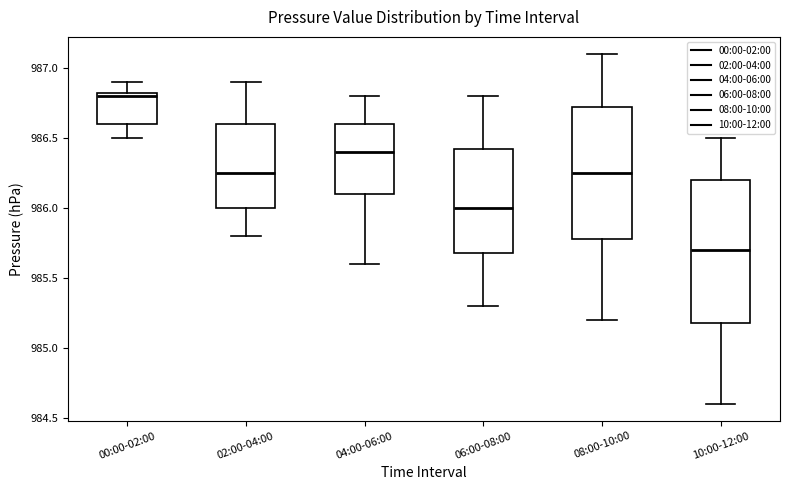

Reading left to right, transcribe this box plot: for each box, give where its median line is, the range the box spans, and where its two whiskers end, as read against the y-axis. The values are not printed on the chart, so give them approximately, as read against the axis.

00:00-02:00: median 986.80, box 986.60 to 986.85, whiskers 986.50 to 986.90
02:00-04:00: median 986.25, box 986.00 to 986.60, whiskers 985.80 to 986.90
04:00-06:00: median 986.40, box 986.10 to 986.60, whiskers 985.60 to 986.80
06:00-08:00: median 986.00, box 985.70 to 986.45, whiskers 985.30 to 986.80
08:00-10:00: median 986.25, box 985.80 to 986.75, whiskers 985.20 to 987.10
10:00-12:00: median 985.70, box 985.20 to 986.20, whiskers 984.60 to 986.50